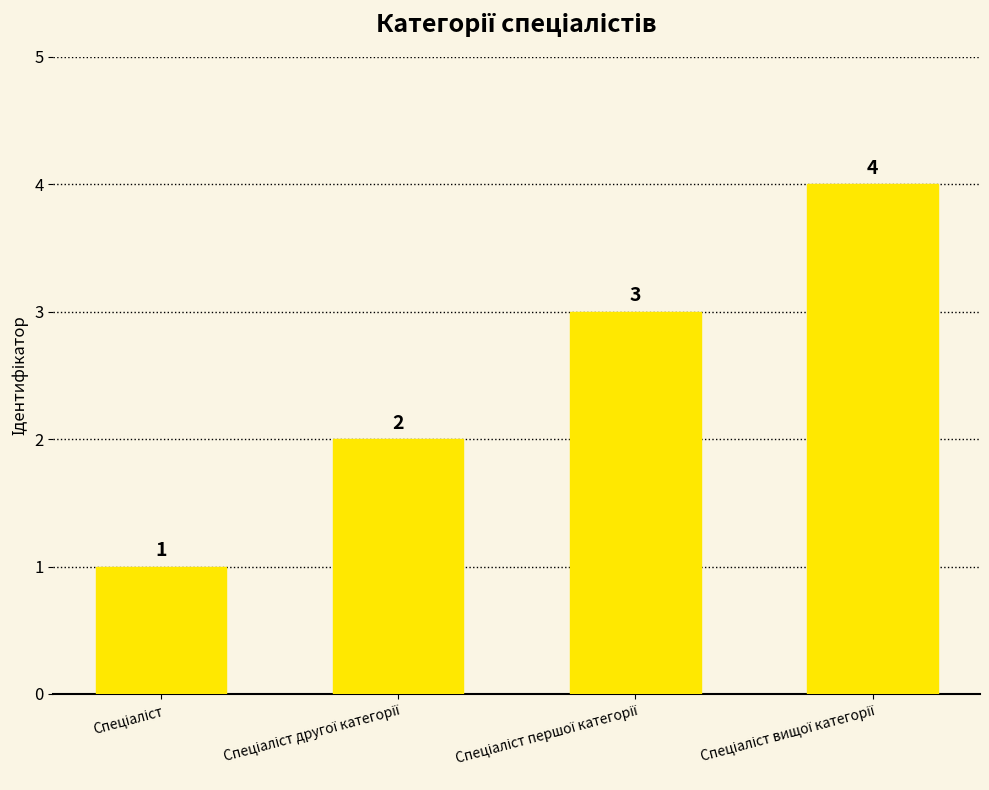

Reading left to right, what are all the values shown in this chart?

1	2	3	4